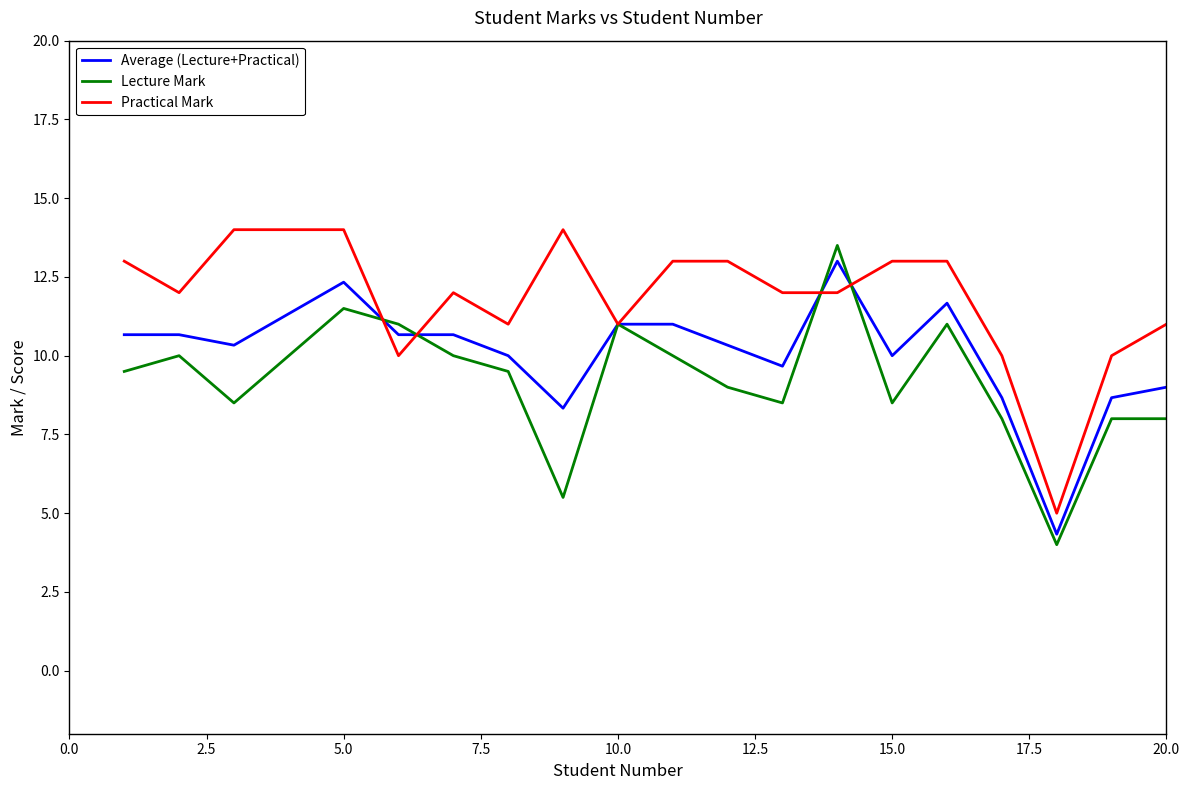

What is the lowest value of the Average (Lecture+Practical) series?

4.3